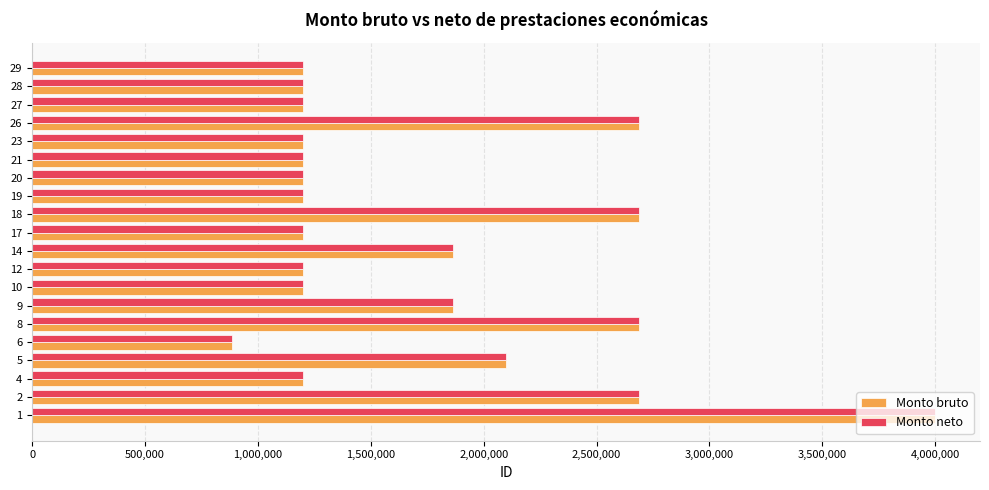

How many distinct data groups are displayed?

2